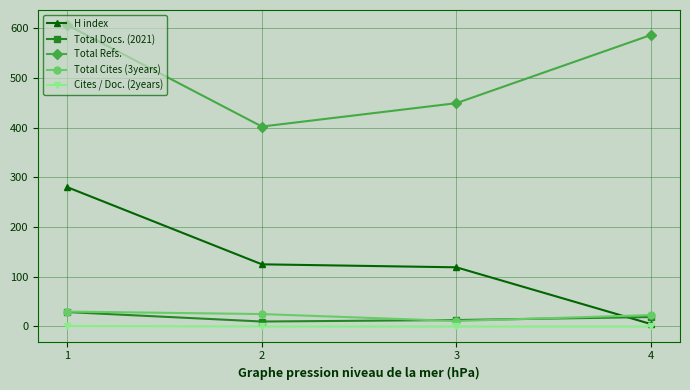

What is the maximum value for Total Cites (3years)?

30